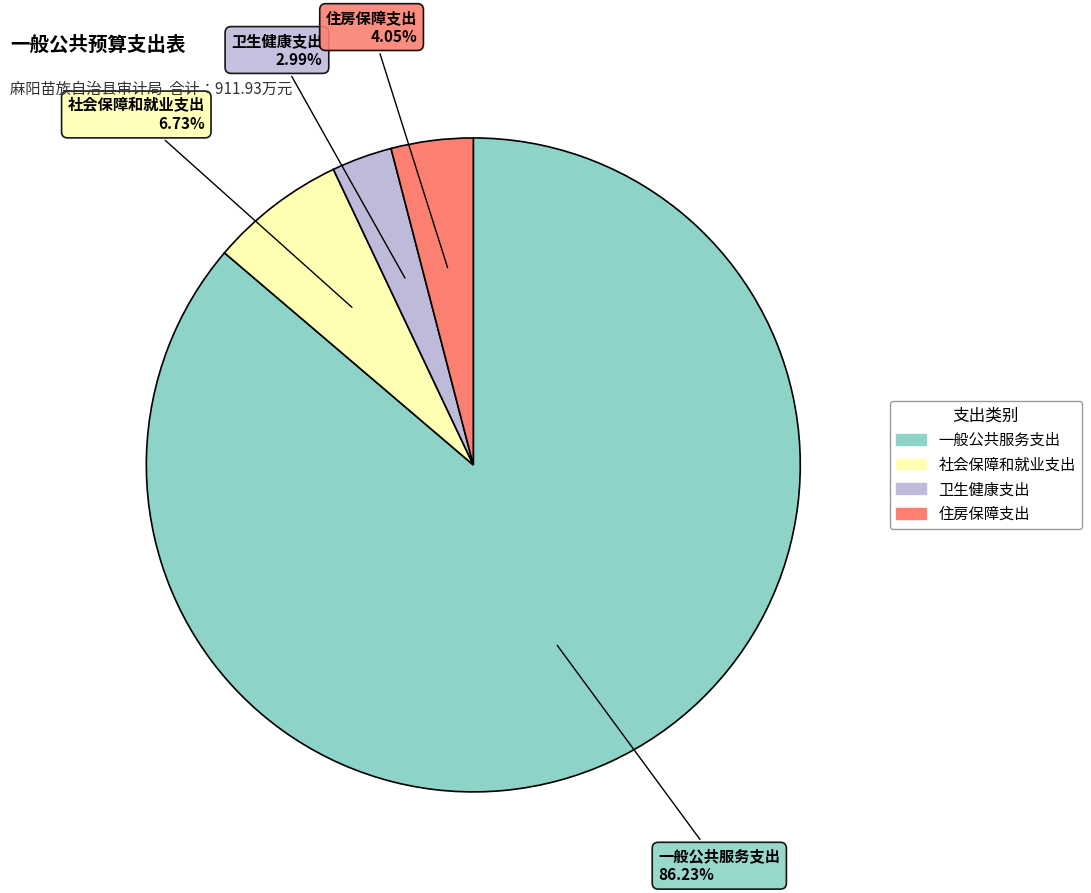

Is it true that 住房保障支出 is 4% of the pie?

True